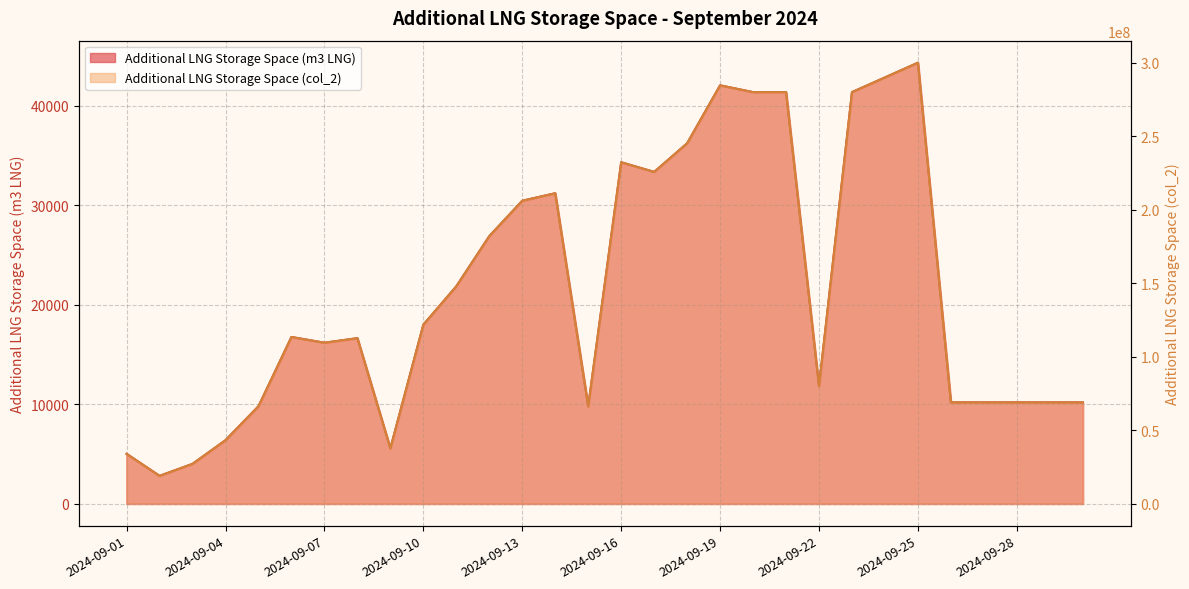

True or false: Additional LNG Storage Space (col_2) has a value of 298003605 at 2024-09-14.

False